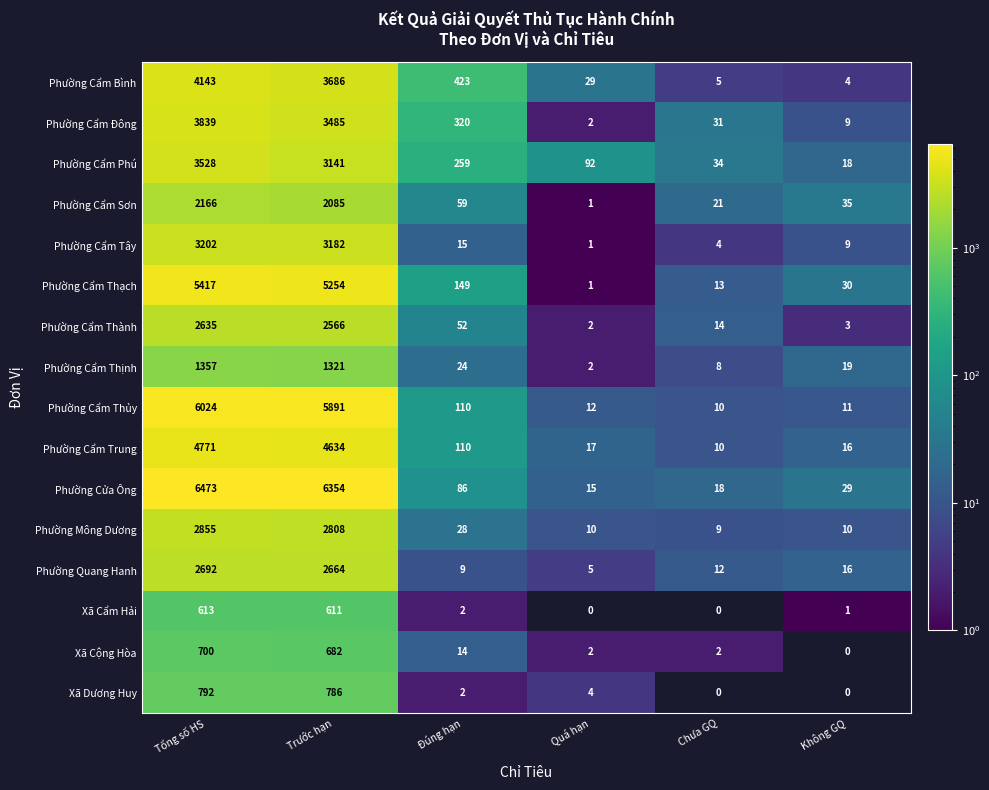

Is the value of Phường Cẩm Thành at Trước hạn greater than the value of Phường Cửa Ông at Chưa GQ?

Yes